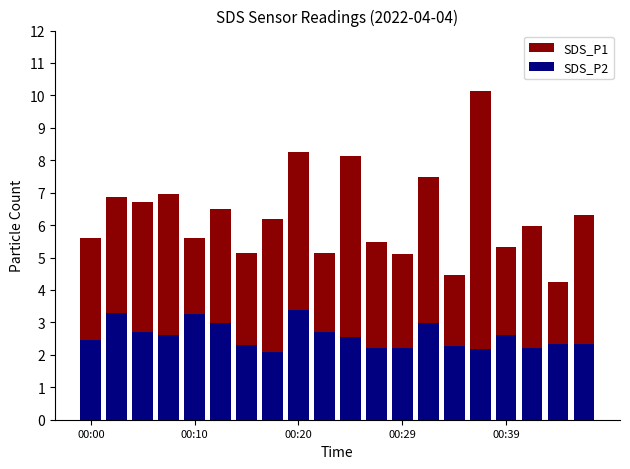

At which category is the sum across all series the highest?

15